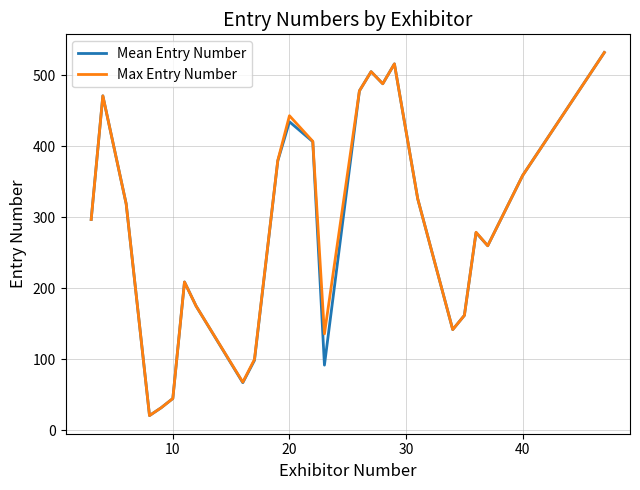

What is the lowest value of the Mean Entry Number series?

21.0